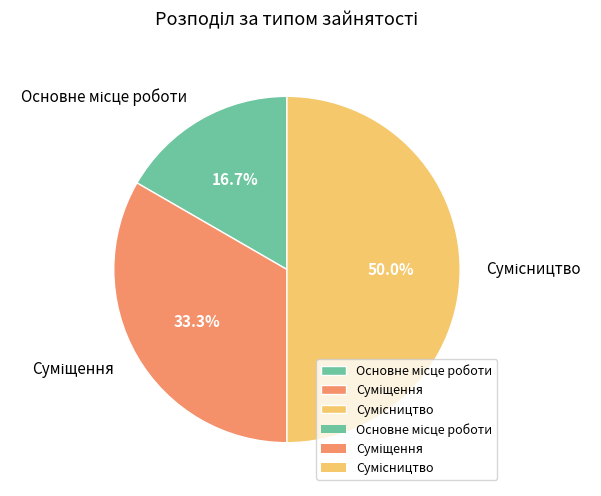

To the nearest percent, what is the combined percentage of Суміщення and Сумісництво?

83%